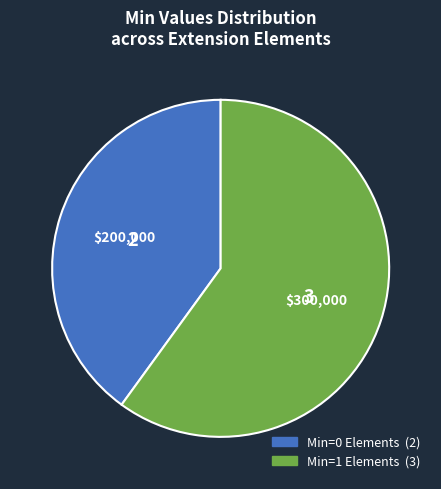

Does any single category account for the majority?

Yes